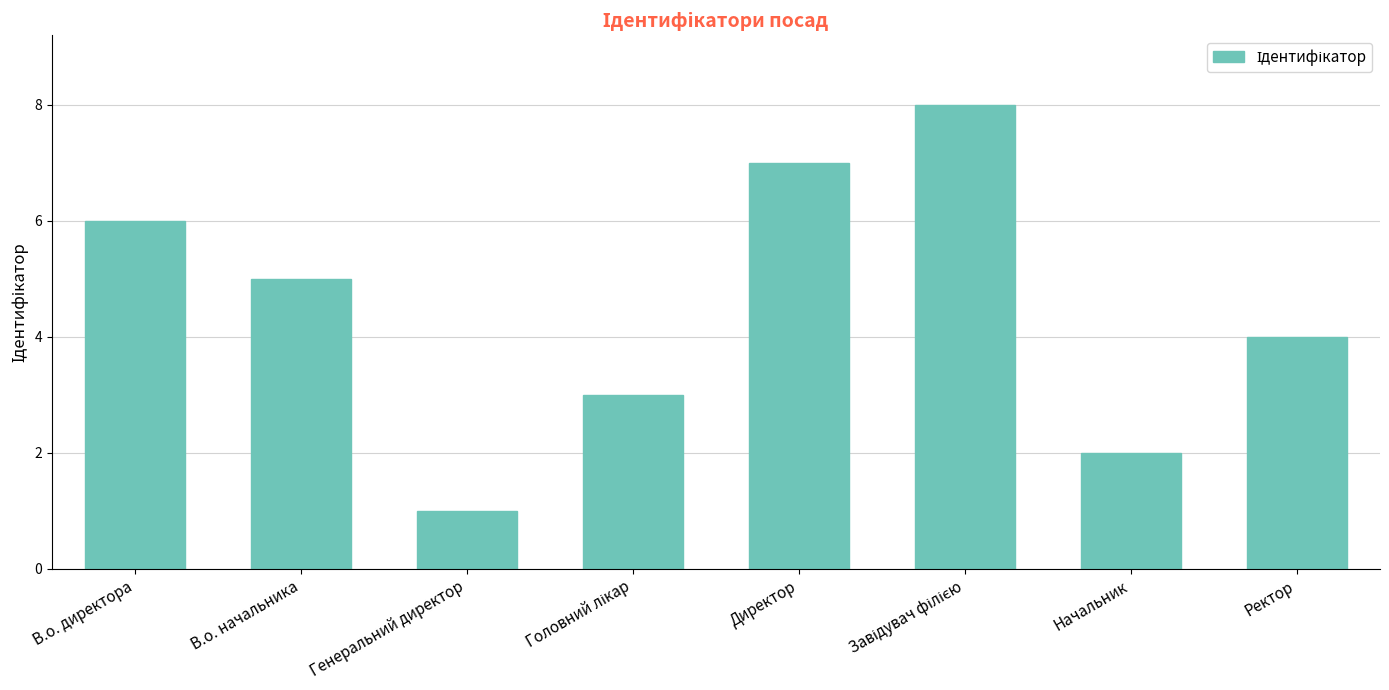

How many series are shown in this chart?

1